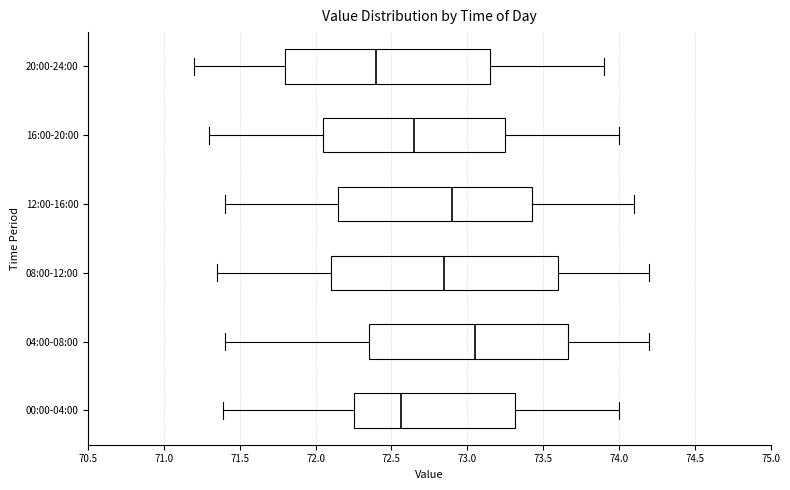

Reading bottom to top, read every box against the x-axis: the position of its median line, the range the box covers, and the ends of its whiskers. The values are not printed on the chart, so give them approximately, as read against the axis.

00:00-04:00: median 72.55, box 72.25 to 73.30, whiskers 71.40 to 74.00
04:00-08:00: median 73.05, box 72.35 to 73.65, whiskers 71.40 to 74.20
08:00-12:00: median 72.85, box 72.10 to 73.60, whiskers 71.35 to 74.20
12:00-16:00: median 72.90, box 72.15 to 73.45, whiskers 71.40 to 74.10
16:00-20:00: median 72.65, box 72.05 to 73.25, whiskers 71.30 to 74.00
20:00-24:00: median 72.40, box 71.80 to 73.15, whiskers 71.20 to 73.90